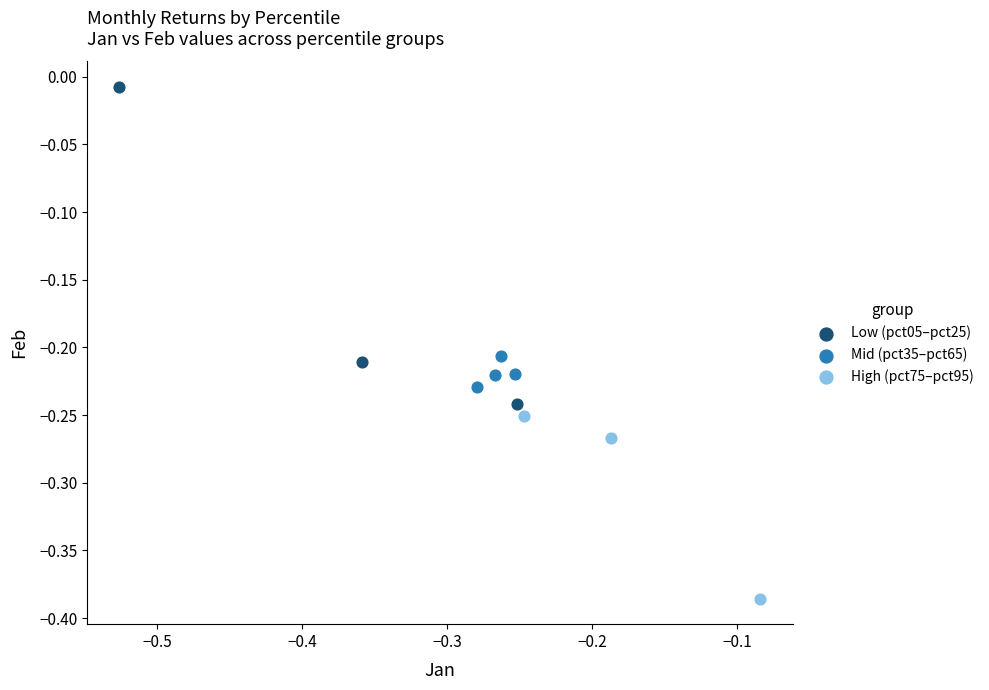

Which series reaches the maximum Y coordinate?

Low (pct05–pct25)